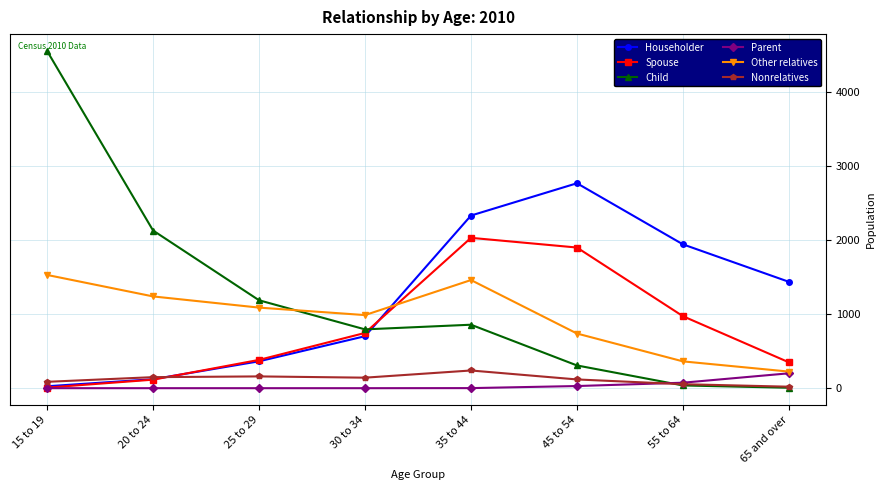

At which category is the sum across all series the highest?

35 to 44